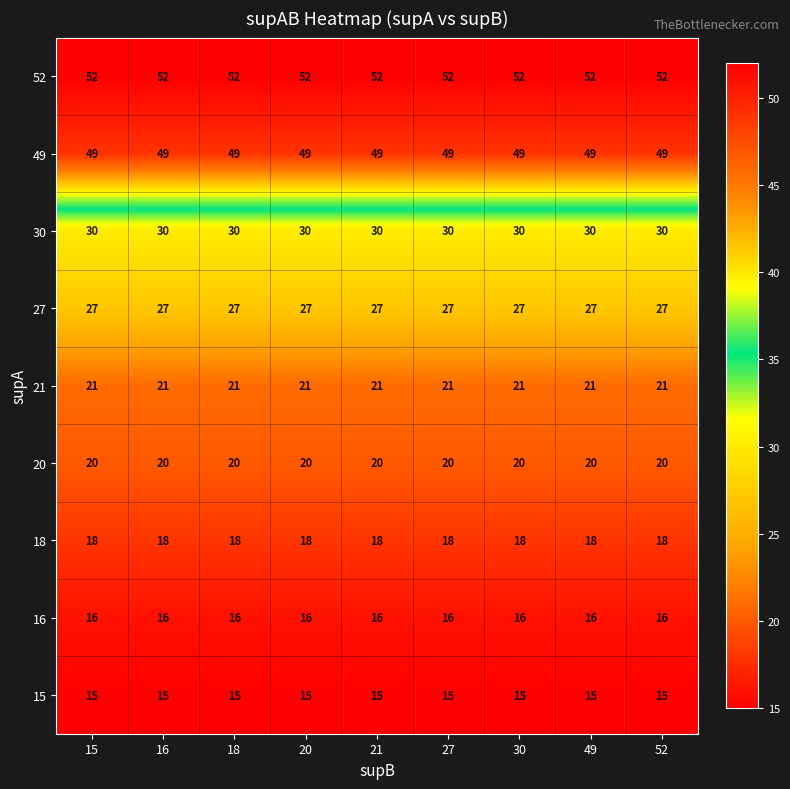

What is the approximate value of 16 at 16?

16